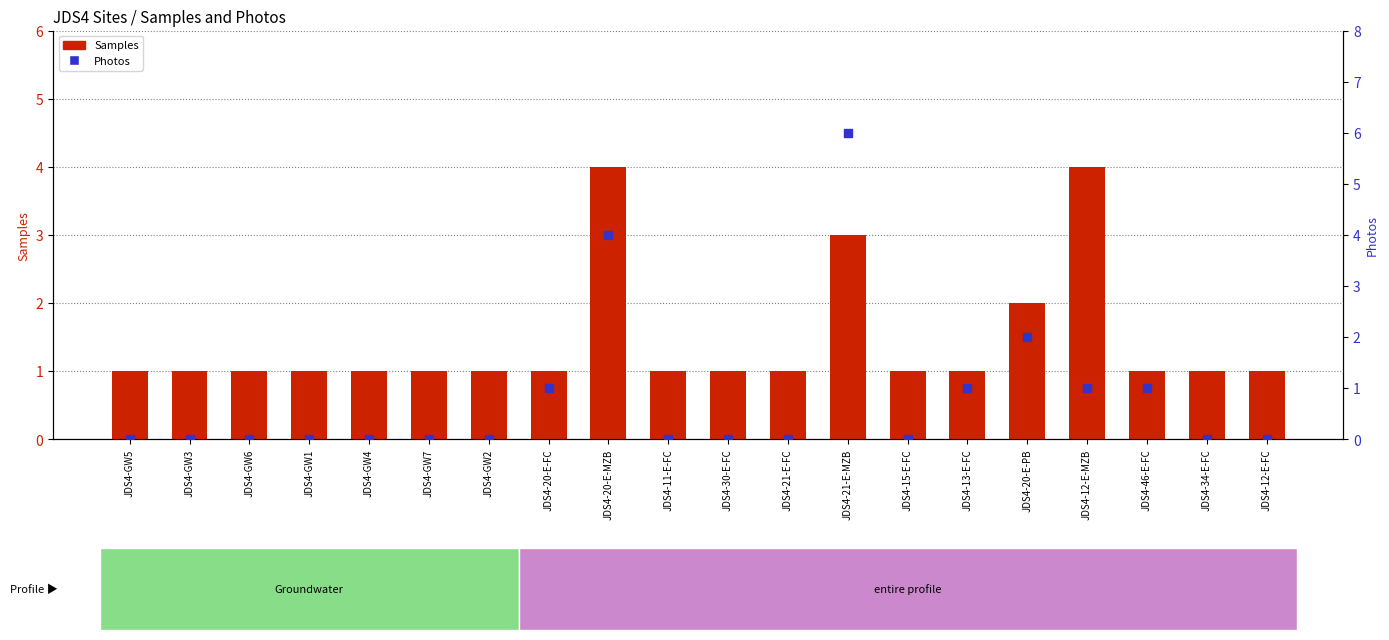

Is the value of Photos at JDS4-21-E-FC greater than the value of Samples at JDS4-GW4?

No